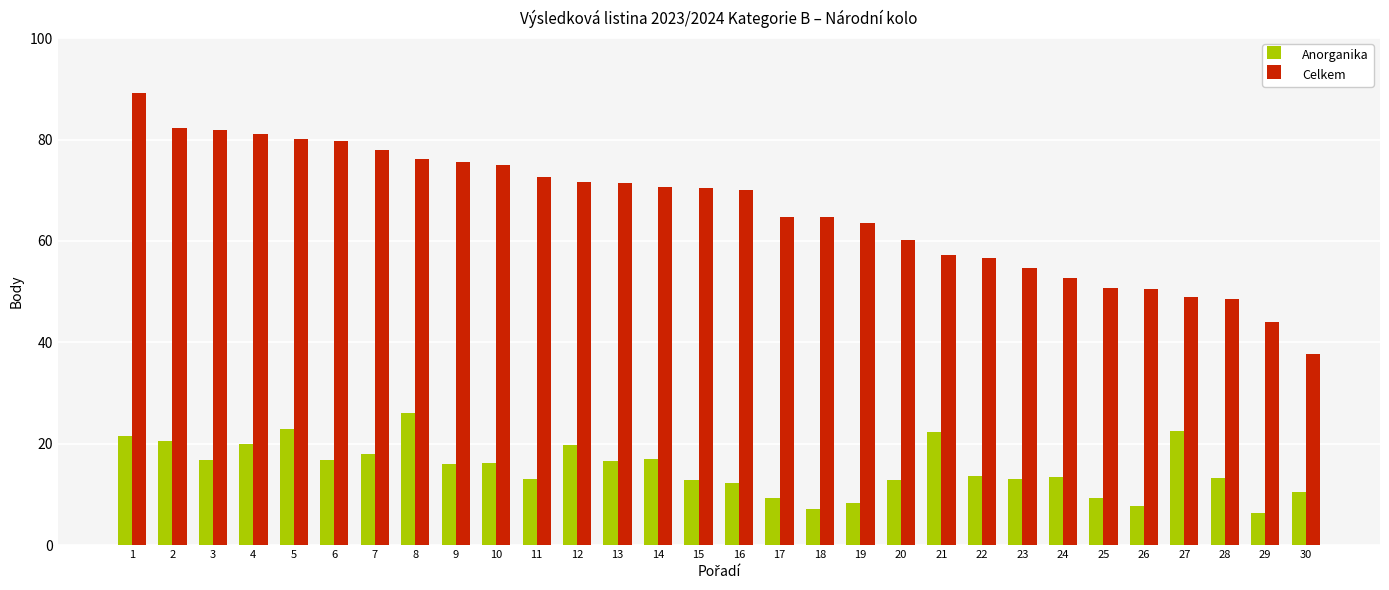

The value of Celkem at 8 is 76.1. True or false?

True